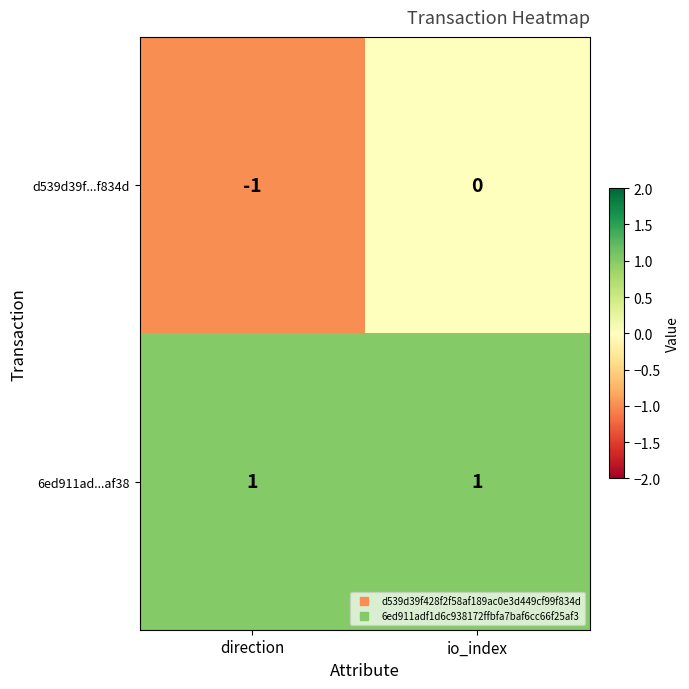

Between direction and io_index, which series saw the biggest shift?

d539d39f...f834d